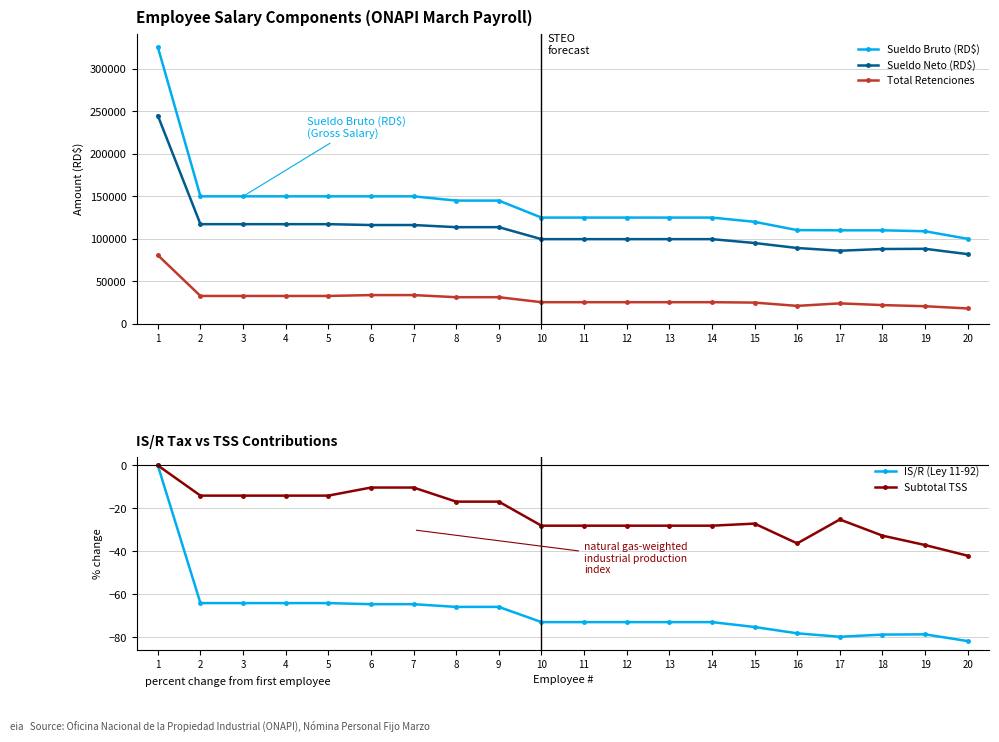

True or false: Subtotal TSS has a value of -28.1 at 14.

True